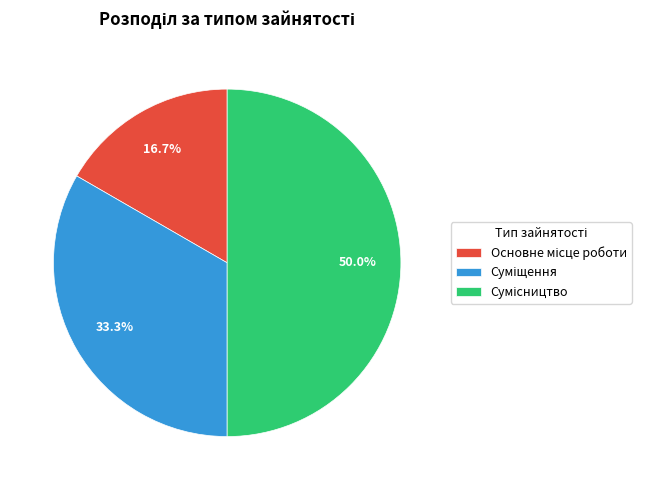

How many segments does this pie chart have?

3